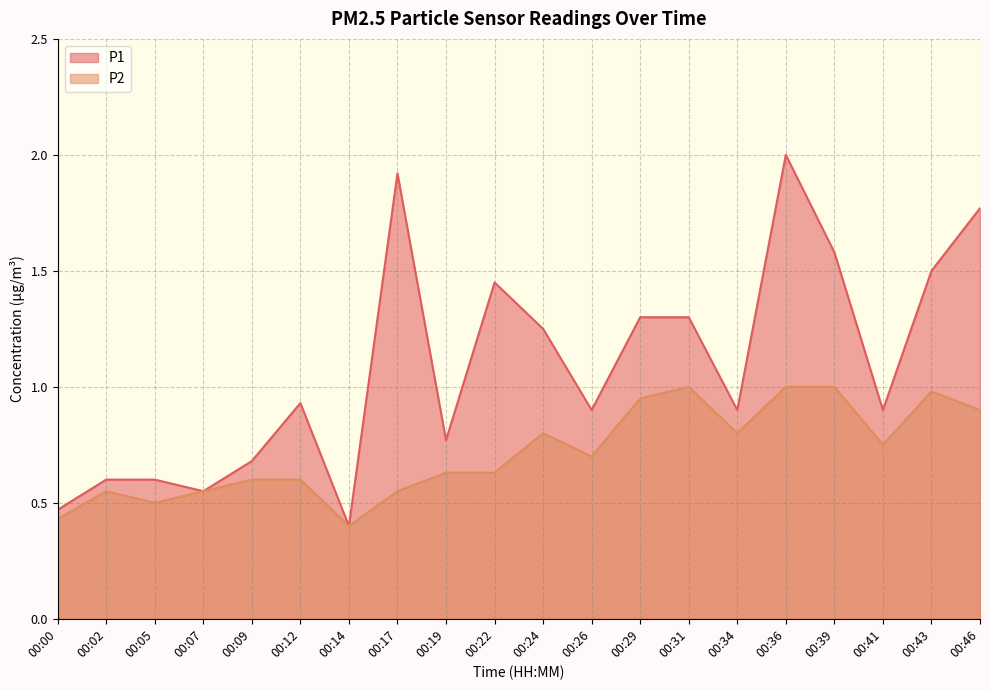

True or false: P2 has a value of 1.2 at 00:24.

False